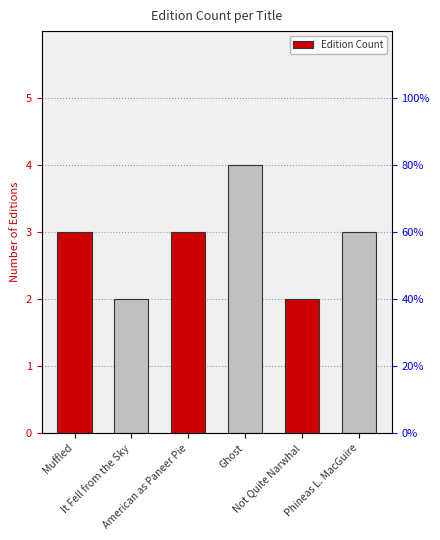

Rank the categories by value from lowest to highest.

It Fell from the Sky, Not Quite Narwhal, Muffled, American as Paneer Pie, Phineas L. MacGuire, Ghost